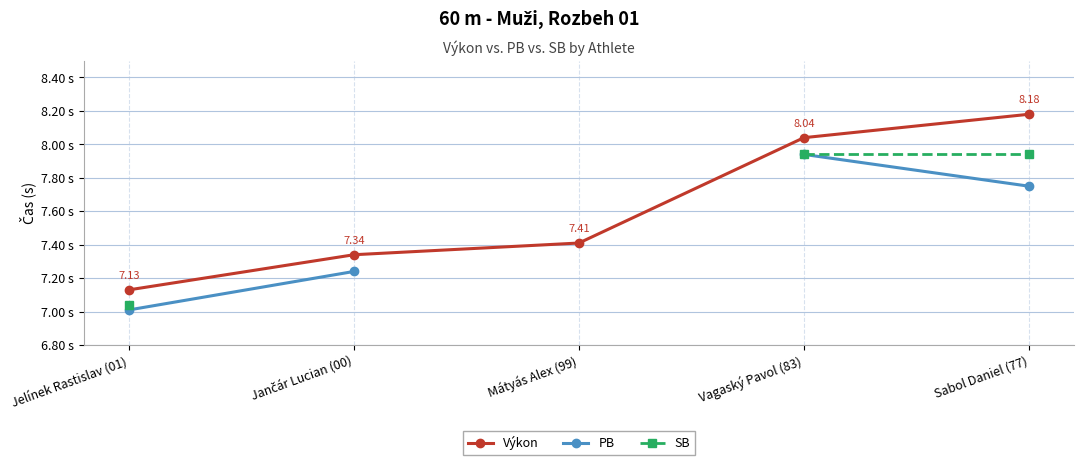

Which label corresponds to the smallest value in the chart?

Jelínek Rastislav (01)